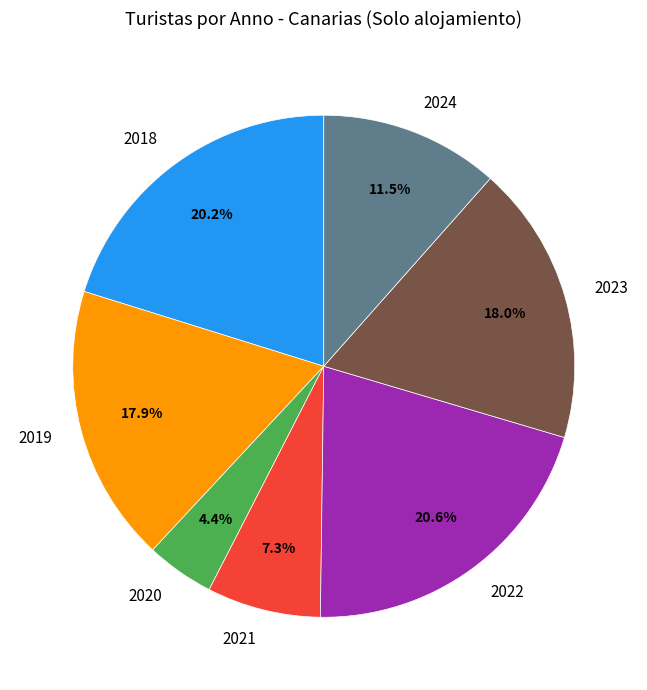

How many segments does this pie chart have?

7